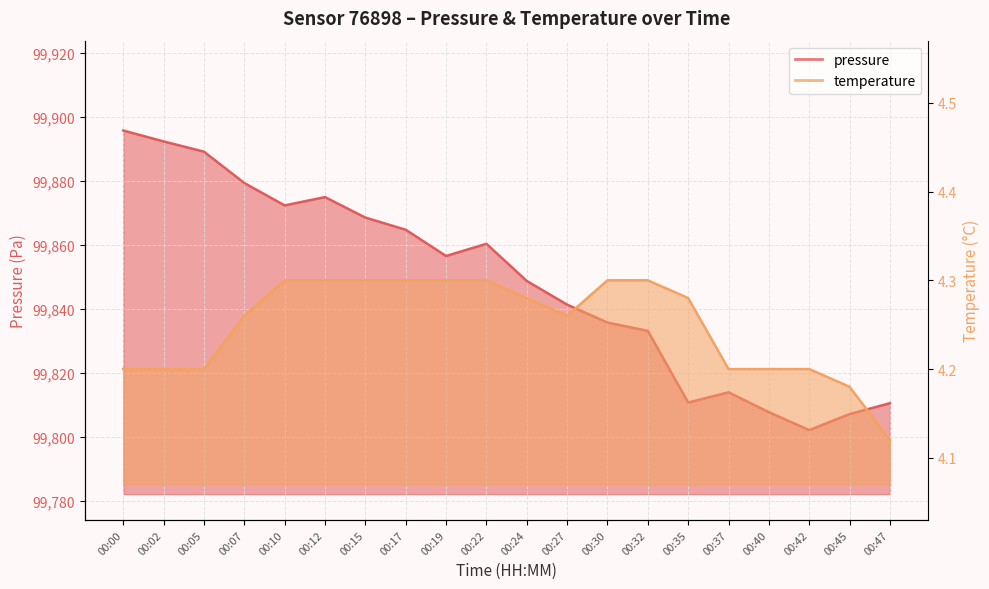

True or false: pressure and temperature intersect in this chart.

False